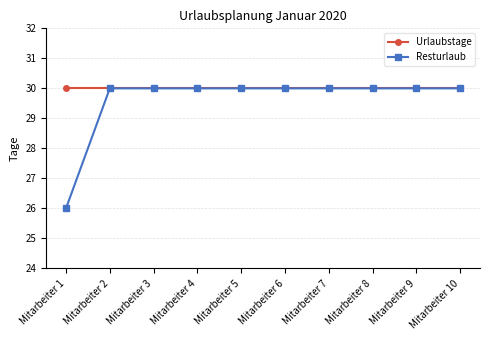

What is the approximate value of Resturlaub at Mitarbeiter 9?

30